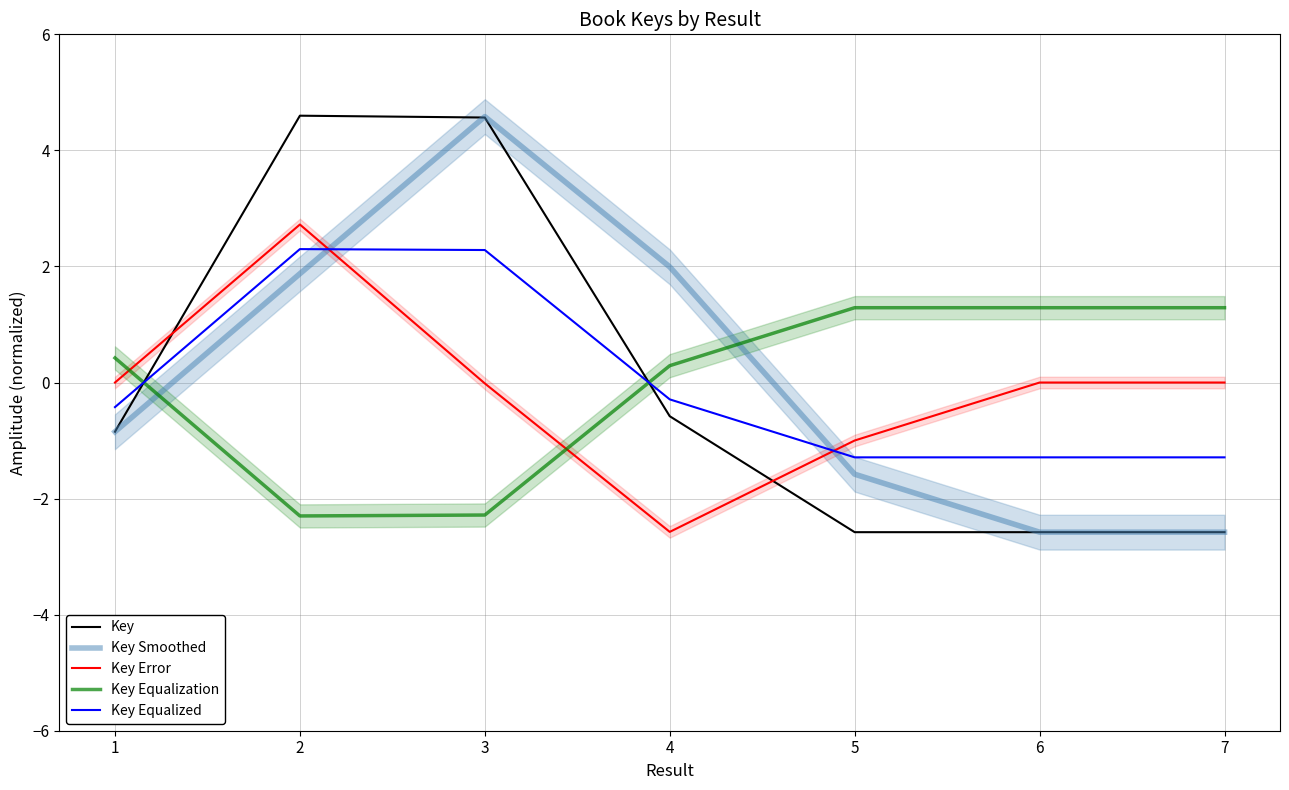

What is the maximum value for Key Equalized?

2.3